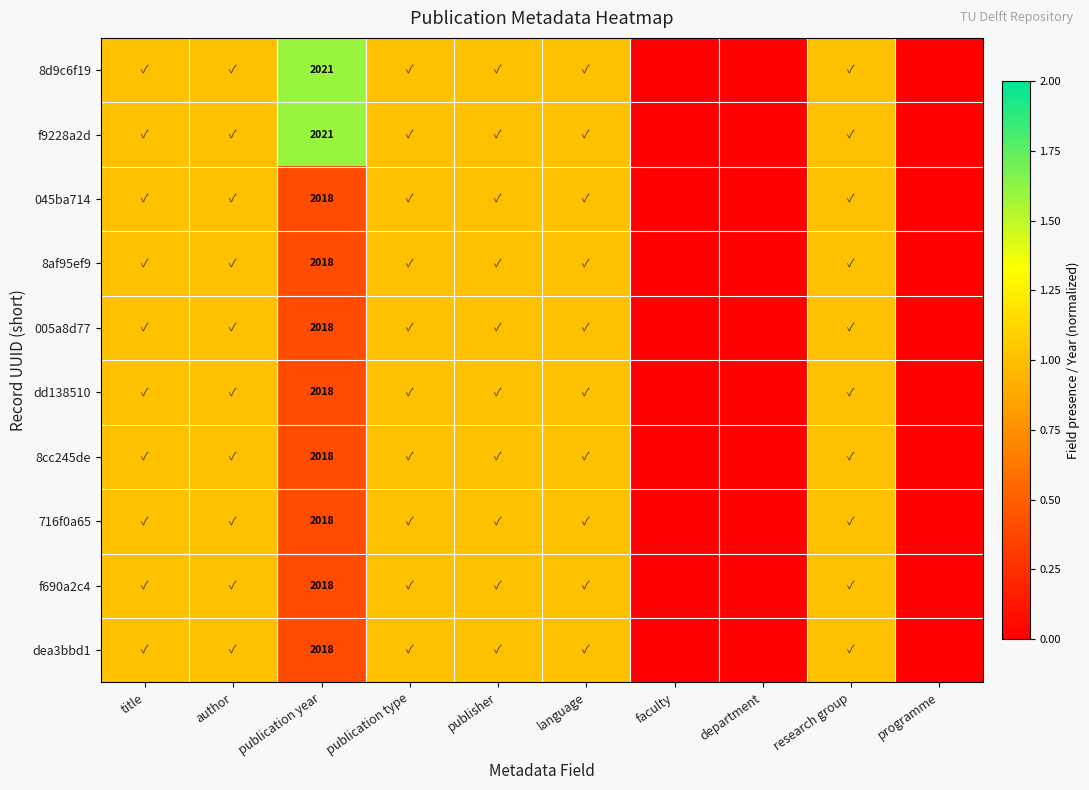

The value of 005a8d77 at publication year is 2018. True or false?

True